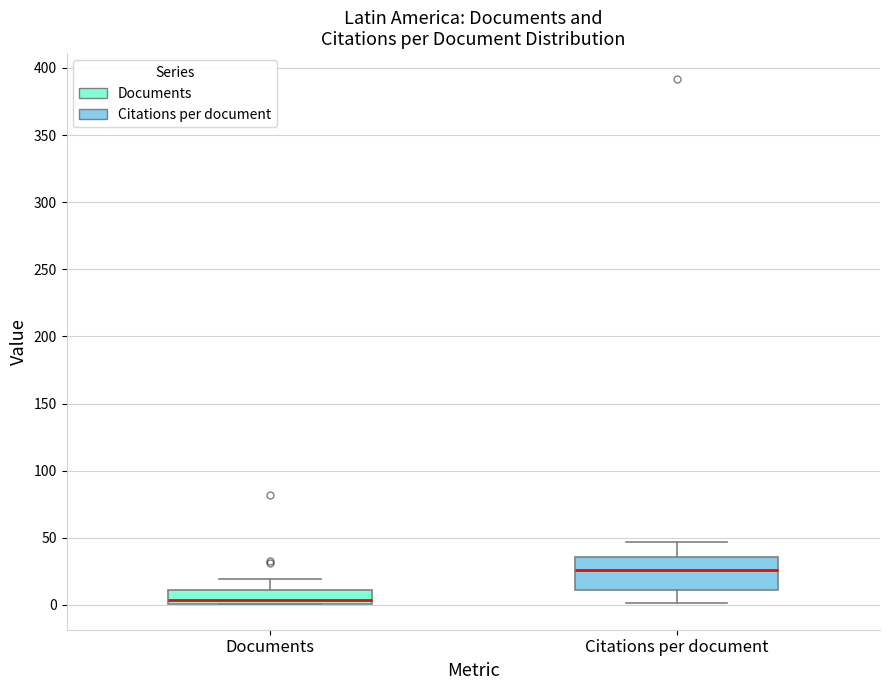

Which box has the lowest median line?

Documents